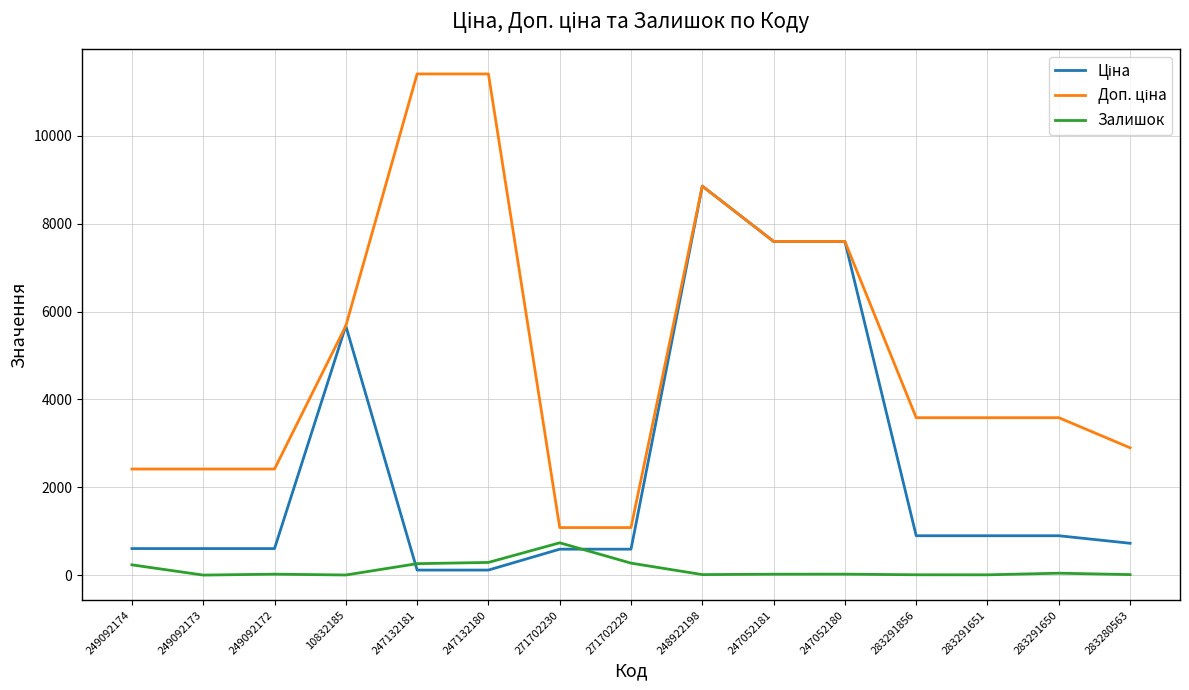

At which label does Залишок reach its peak?

271702230